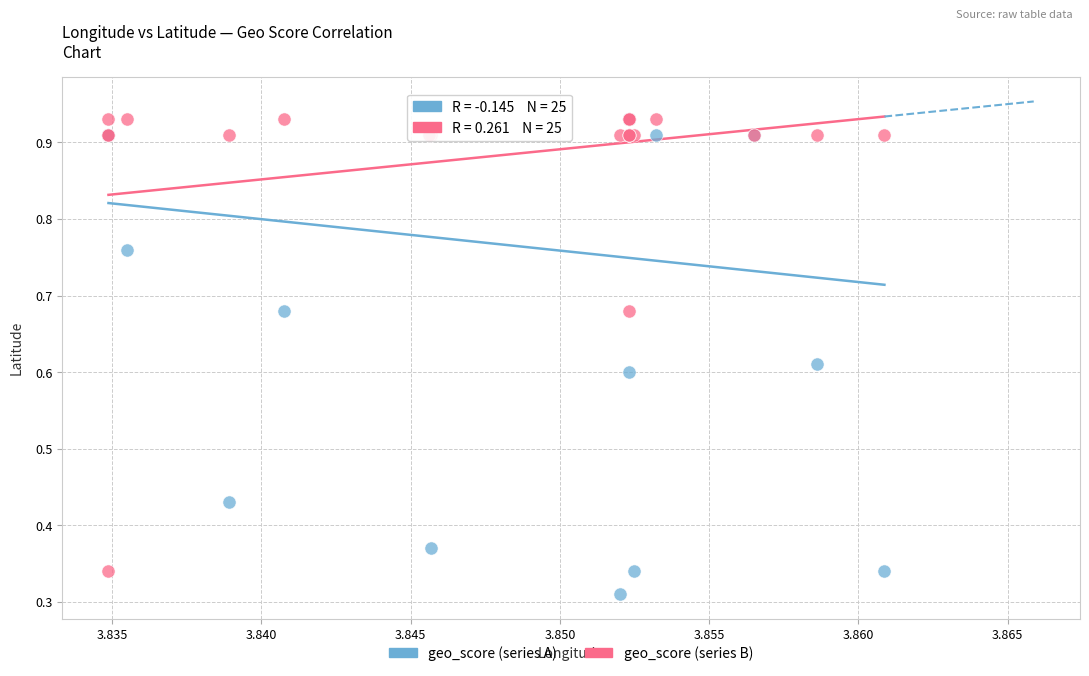

What are all the series names shown in the legend?

geo_score (series A), geo_score (series B)